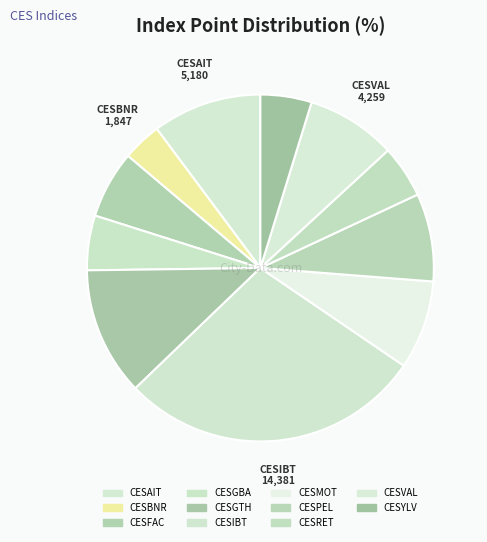

What is the change in value from CESAIT to CESFAC?

-1979.9